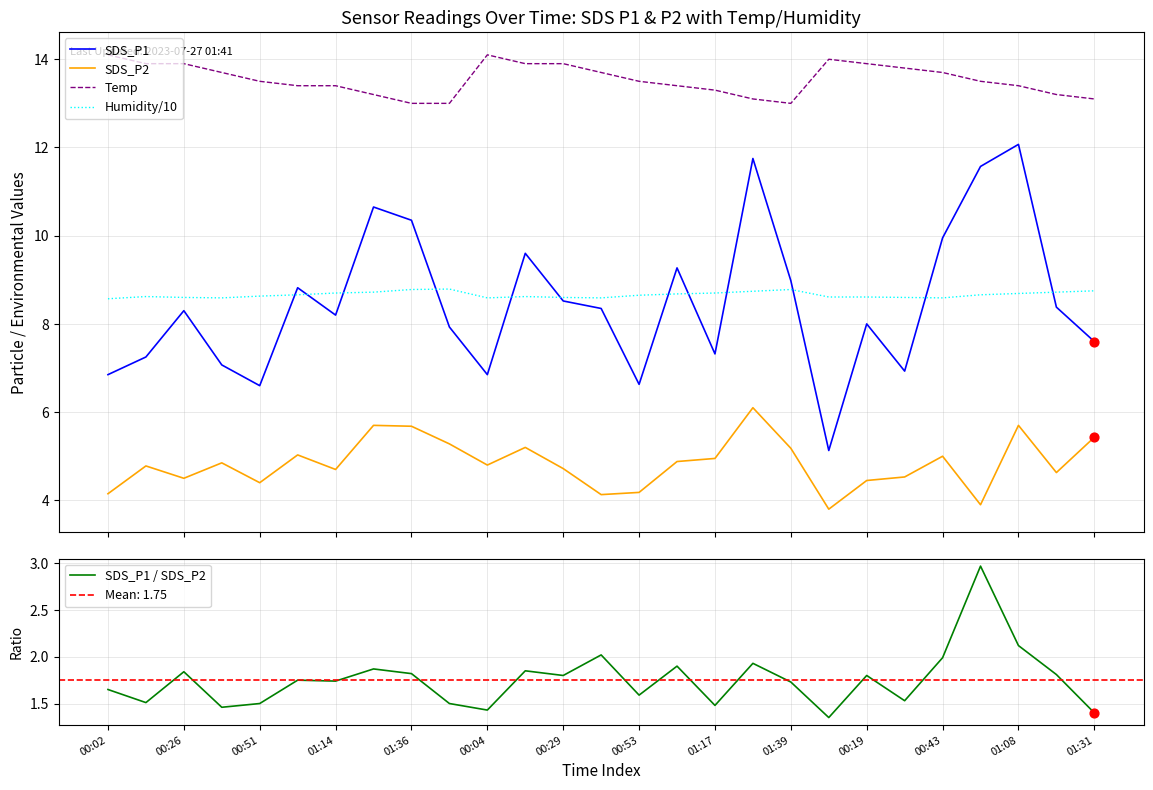

Which series contains the lowest Y value?

SDS_P1 / SDS_P2